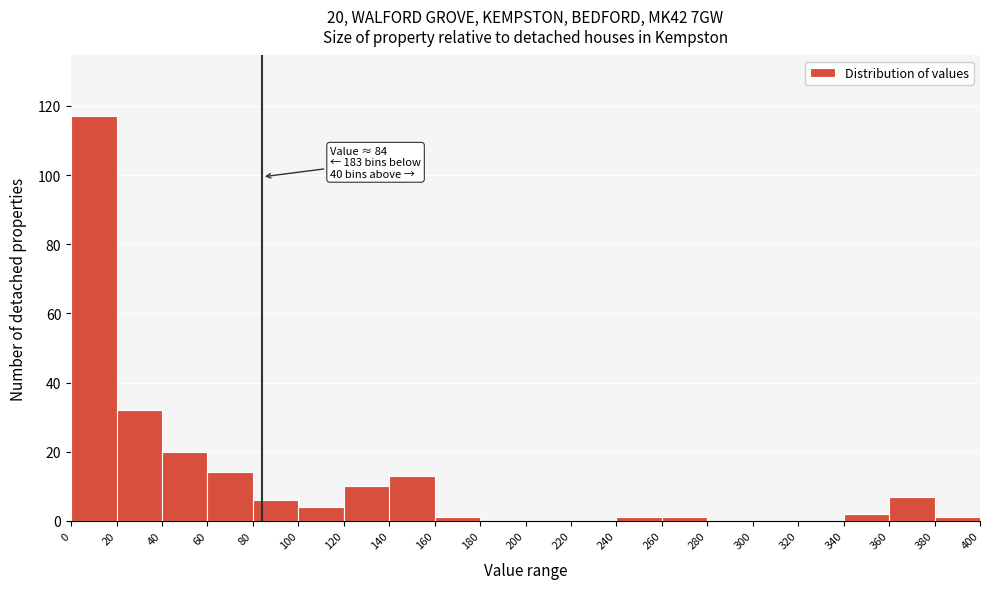

Which range on the x-axis has the tallest bar?

0 to 20